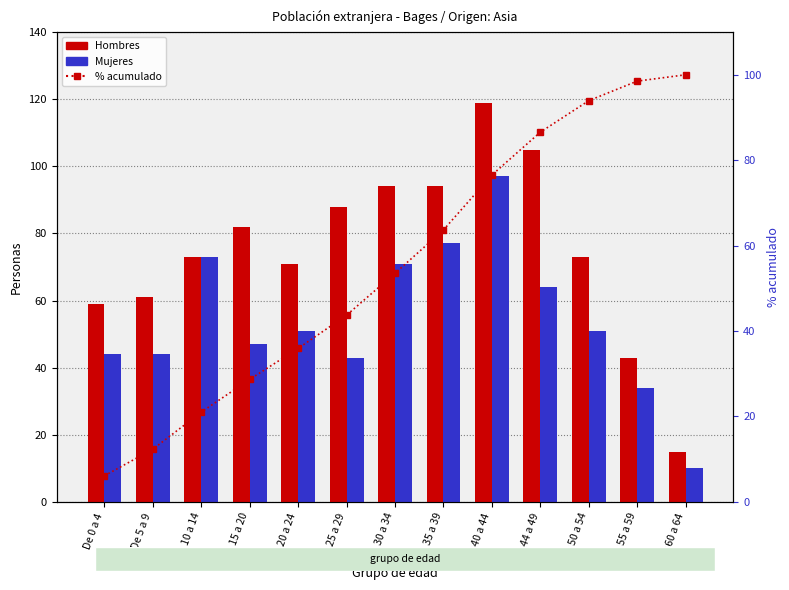

What is the difference between the second highest and minimum values in the Hombres series?

90.0